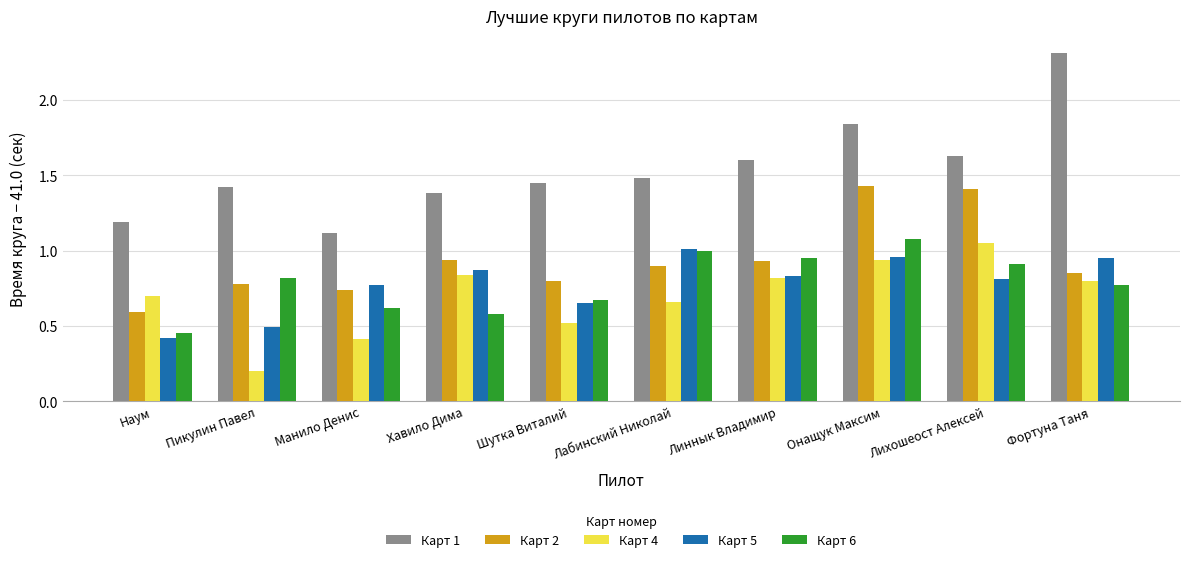

What is the greatest value displayed?

2.3